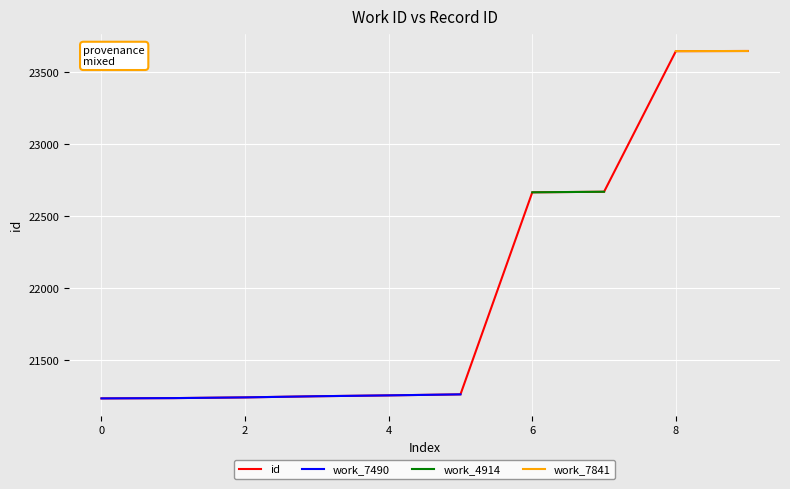

Is it true that the value at 7490 is 21263?

True